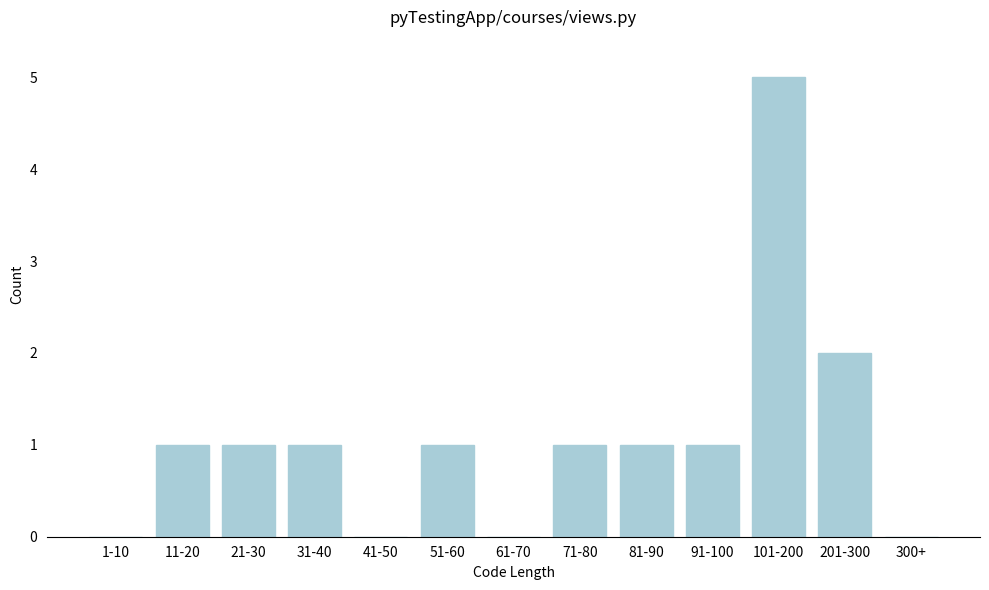

Reading right to left, transcribe all the data shown in this chart.

300+=0	201-300=2	101-200=5	91-100=1	81-90=1	71-80=1	61-70=0	51-60=1	41-50=0	31-40=1	21-30=1	11-20=1	1-10=0